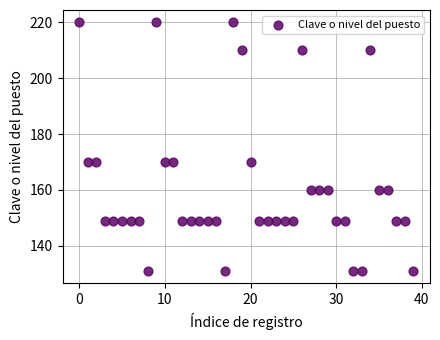

What is the range of Y values (max minus min)?

89